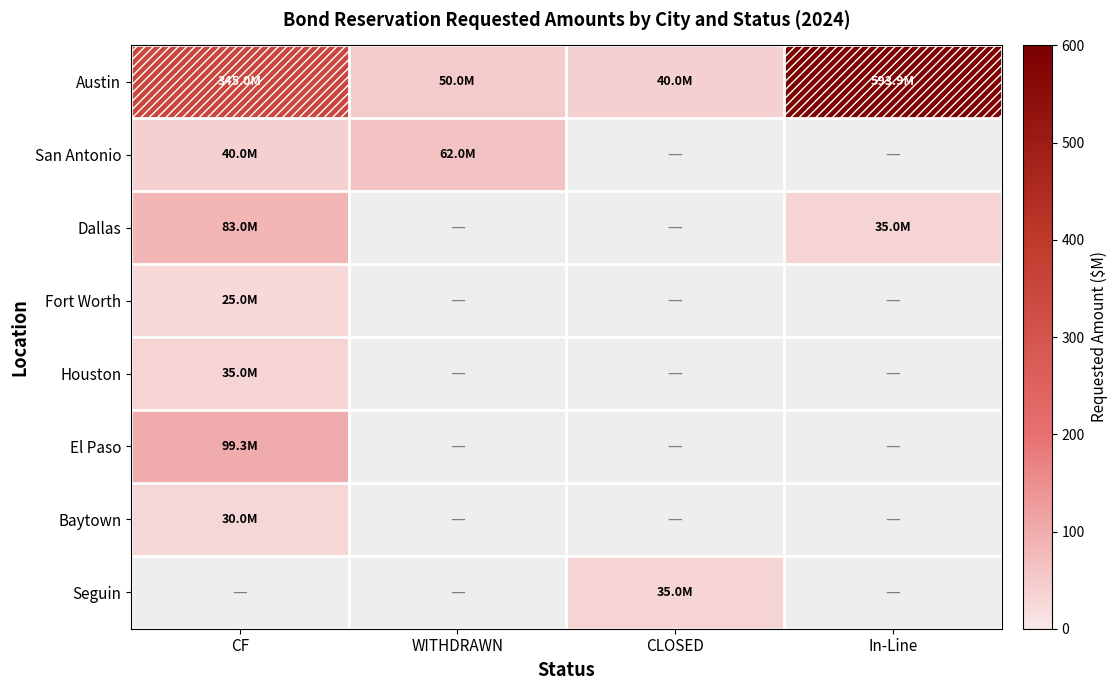

Reading left to right, transcribe all the data shown in this chart.

Austin: CF=345.0	WITHDRAWN=50.0	CLOSED=40.0	In-Line=593.9
San Antonio: CF=40.0	WITHDRAWN=62.0	CLOSED=0.0	In-Line=0.0
Dallas: CF=83.0	WITHDRAWN=0.0	CLOSED=0.0	In-Line=35.0
Fort Worth: CF=25.0	WITHDRAWN=0.0	CLOSED=0.0	In-Line=0.0
Houston: CF=35.0	WITHDRAWN=0.0	CLOSED=0.0	In-Line=0.0
El Paso: CF=99.3	WITHDRAWN=0.0	CLOSED=0.0	In-Line=0.0
Baytown: CF=30.0	WITHDRAWN=0.0	CLOSED=0.0	In-Line=0.0
Seguin: CF=0.0	WITHDRAWN=0.0	CLOSED=35.0	In-Line=0.0